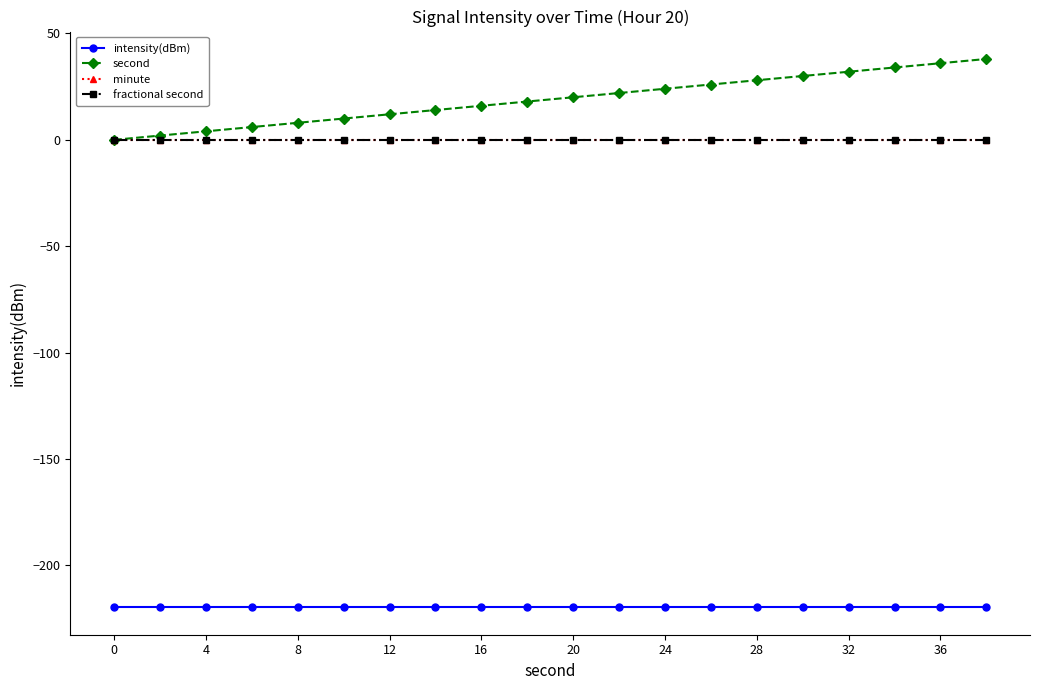

Does the chart display data point markers on the line(s)?

Yes